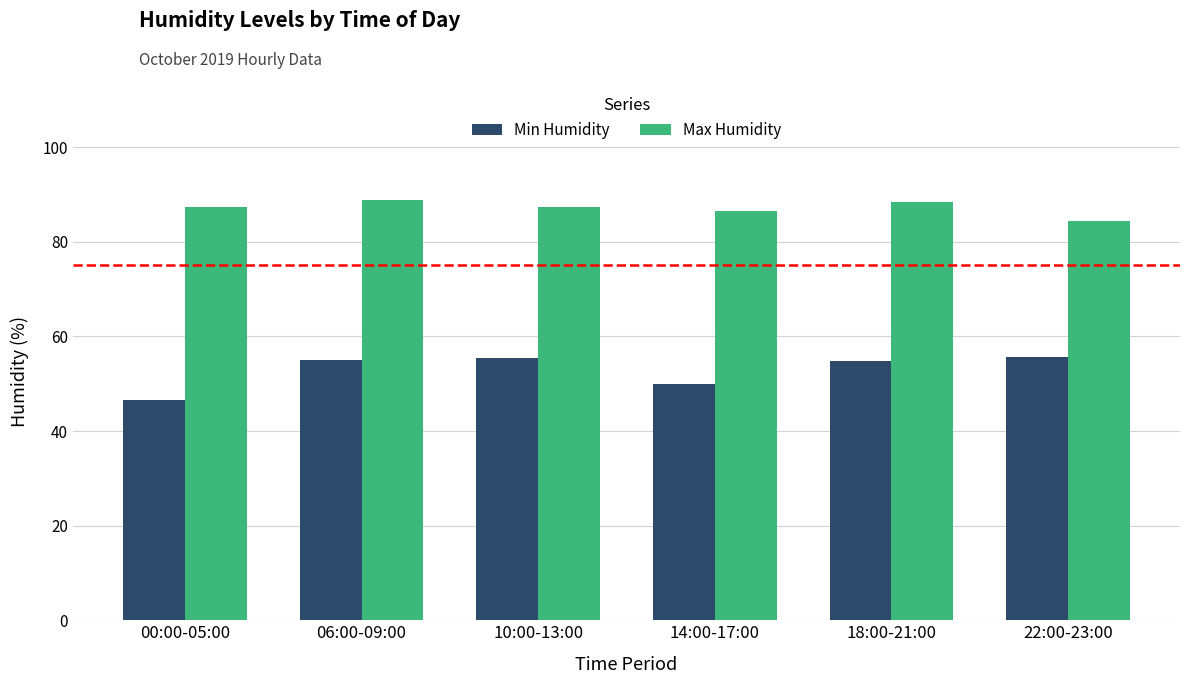

List the series in order of their peak value, lowest first.

Min Humidity, Max Humidity